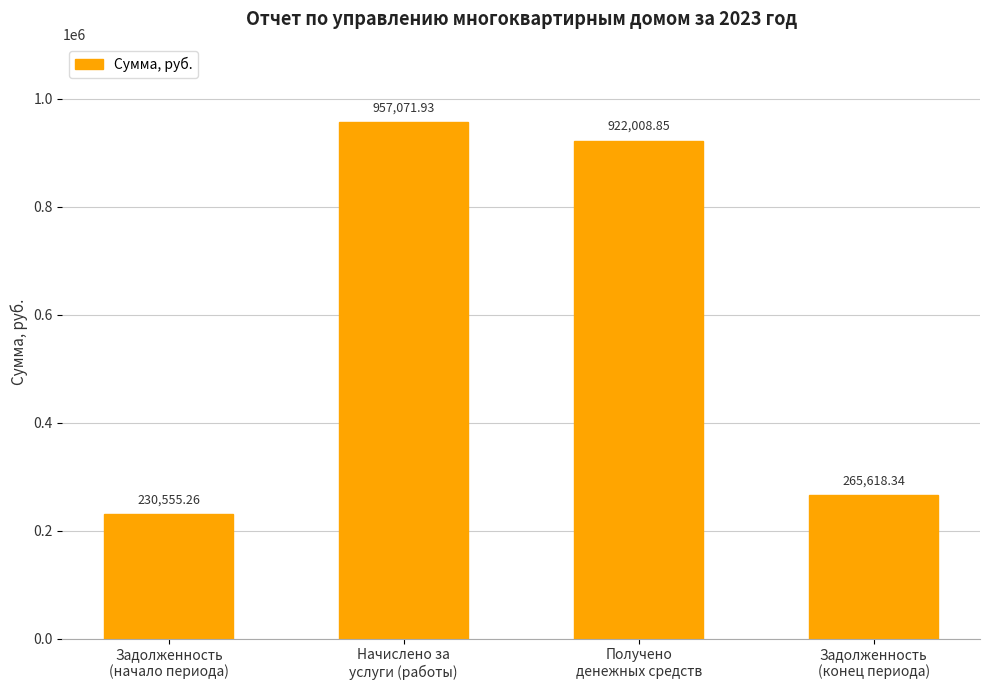

What position from the left is Получено
денежных средств?

3